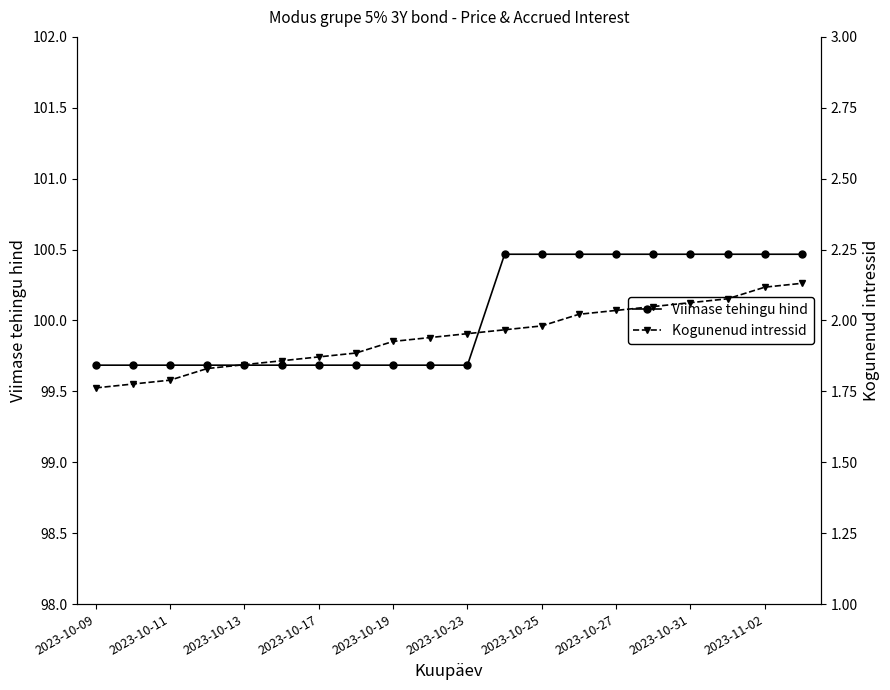

Is it true that Viimase tehingu hind equals 99.7 at 2023-10-11?

True